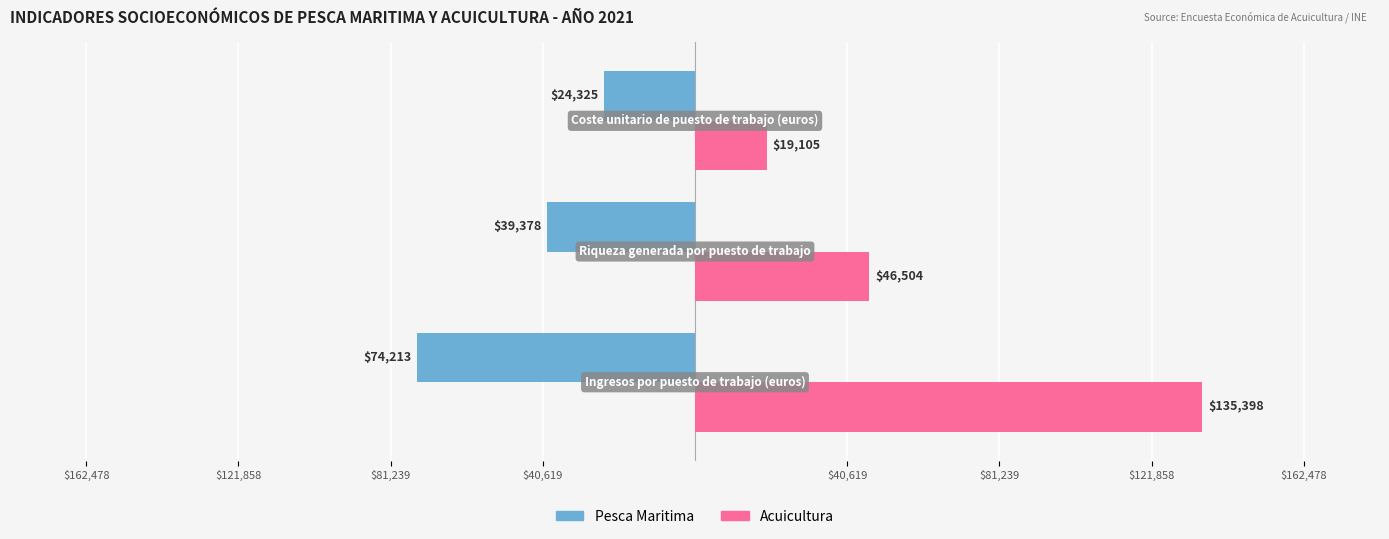

What are all the series names shown in the legend?

Pesca Maritima, Acuicultura